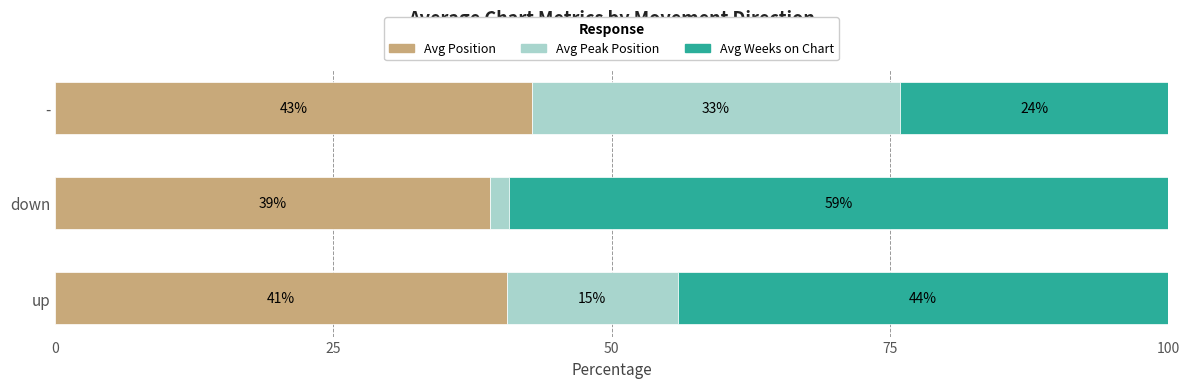

The value of Avg Position at up is 58.4. True or false?

False